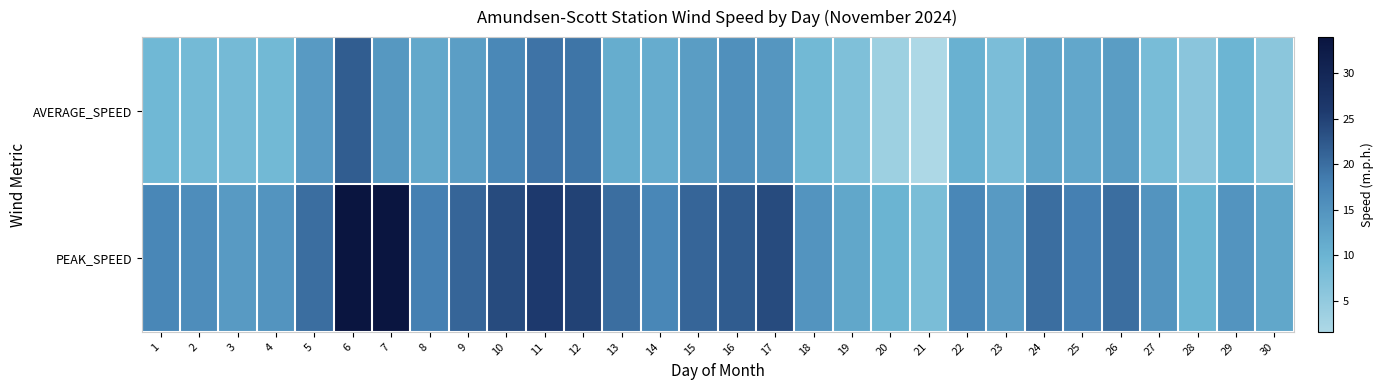

What is the minimum value shown in the chart?

1.6